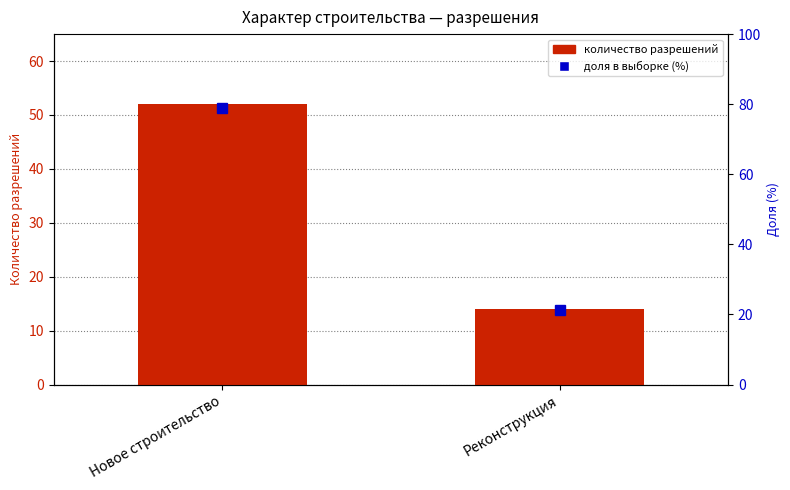

Rank the categories by value from lowest to highest.

Реконструкция, Новое строительство